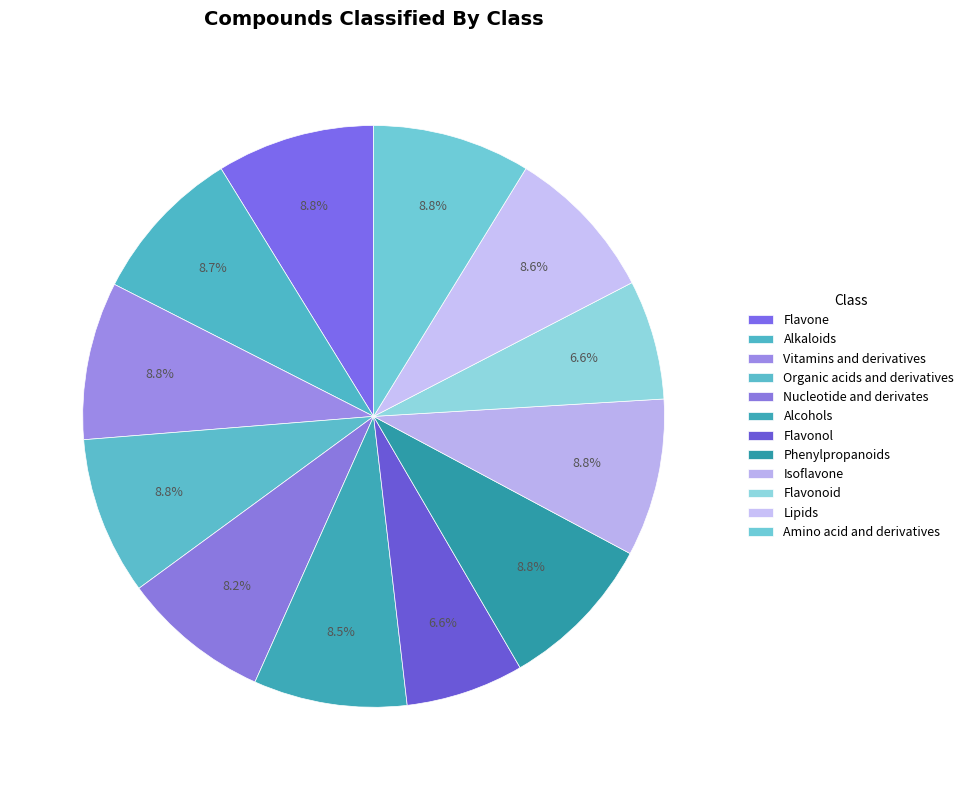

To the nearest percent, what is the difference between the largest and smallest slice percentages?

2%